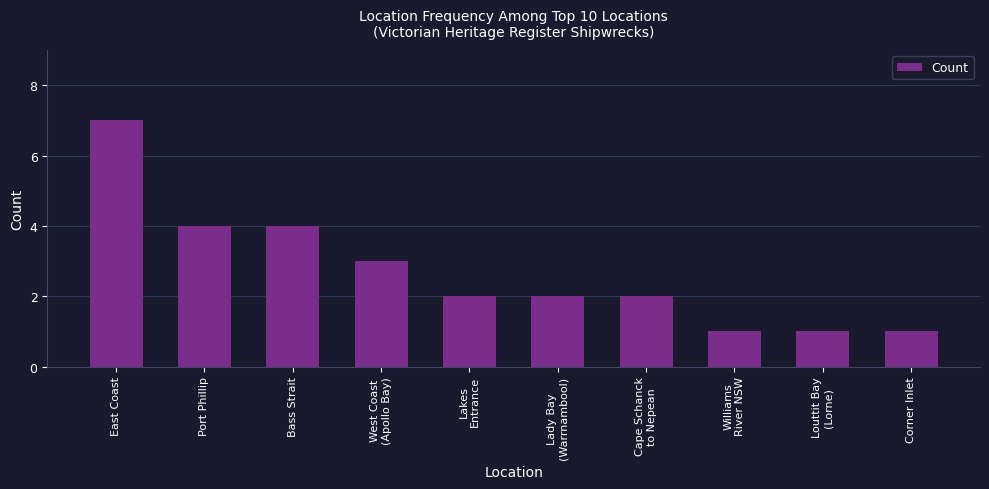

What position from the left is Port Phillip?

2